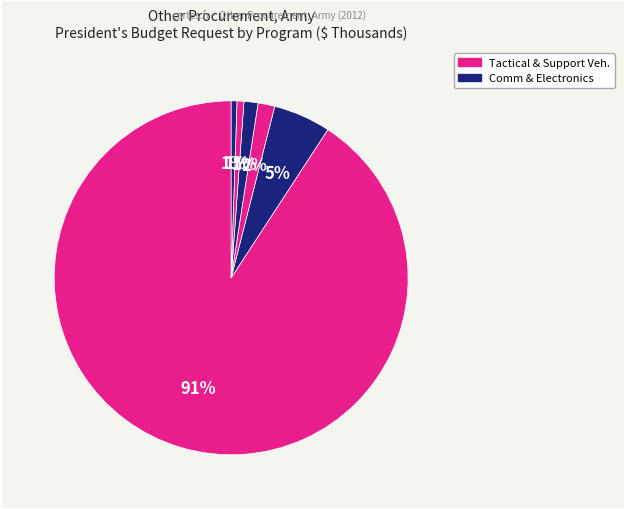

Is there any slice that represents more than half of the pie?

Yes